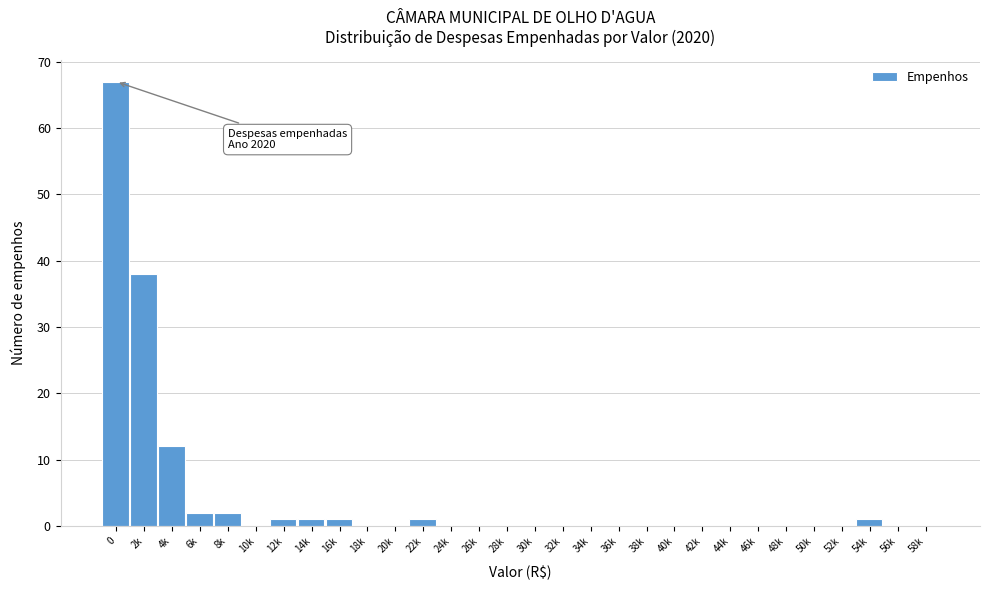

Reading left to right, transcribe all the data shown in this chart.

0=67	2k=38	4k=12	6k=2	8k=2	10k=0	12k=1	14k=1	16k=1	18k=0	20k=0	22k=1	24k=0	26k=0	28k=0	30k=0	32k=0	34k=0	36k=0	38k=0	40k=0	42k=0	44k=0	46k=0	48k=0	50k=0	52k=0	54k=1	56k=0	58k=0